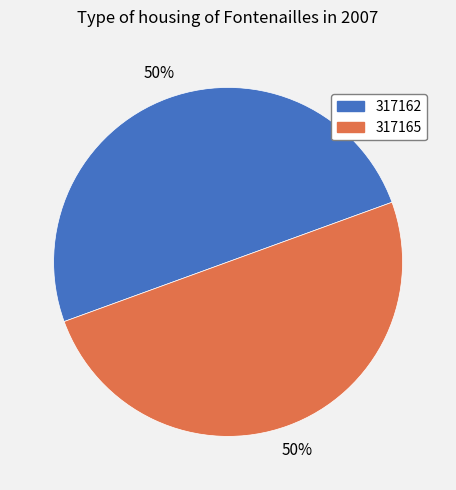

To the nearest percent, what is the combined percentage of 317165 and 317162?

100%